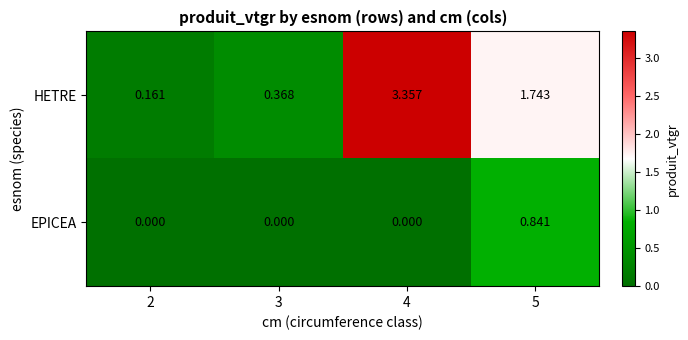

Rank the series by their maximum value, from highest to lowest.

HETRE, EPICEA